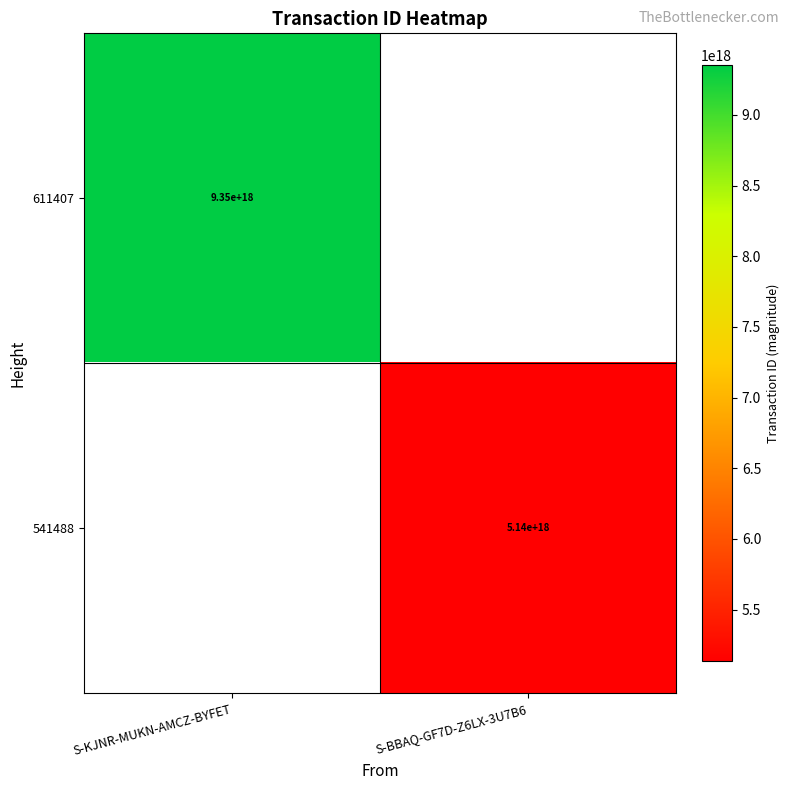

The 611407 series shows 13420893453207767040 at S-KJNR-MUKN-AMCZ-BYFET. True or false?

False